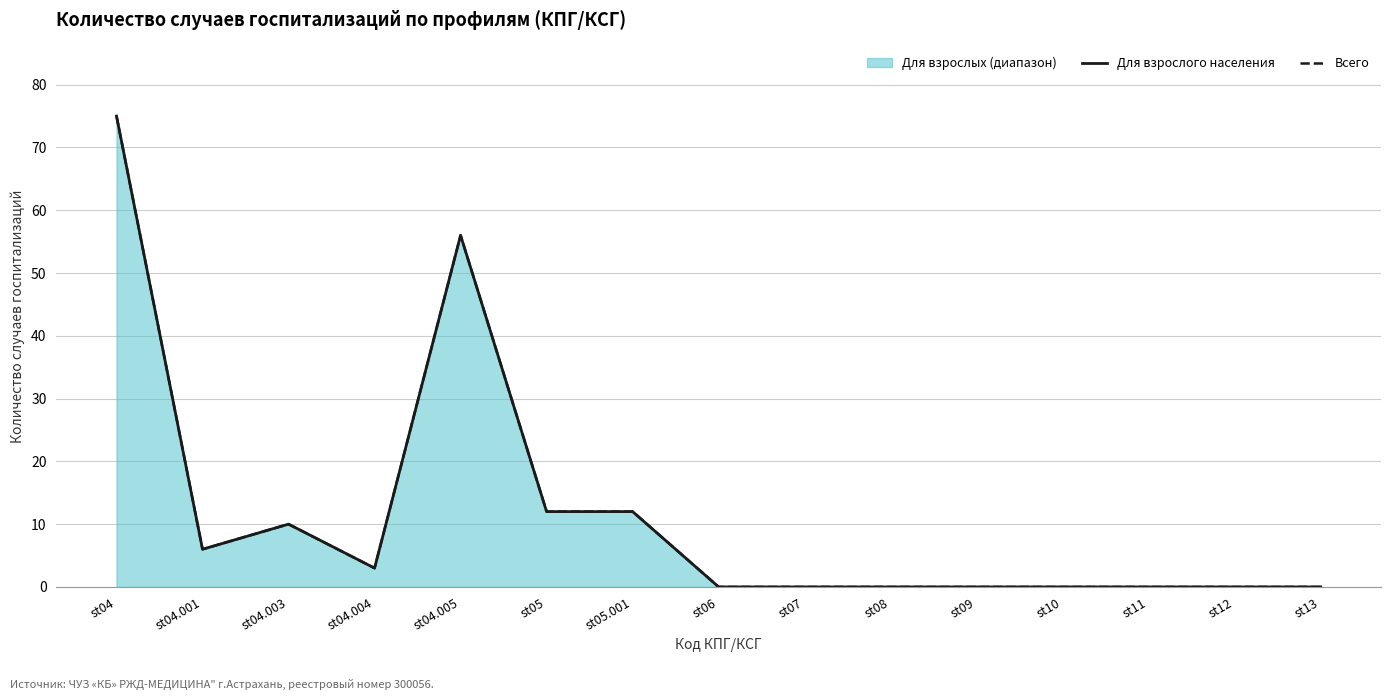

At which label is Для взрослого населения closest to 37?

st04.005